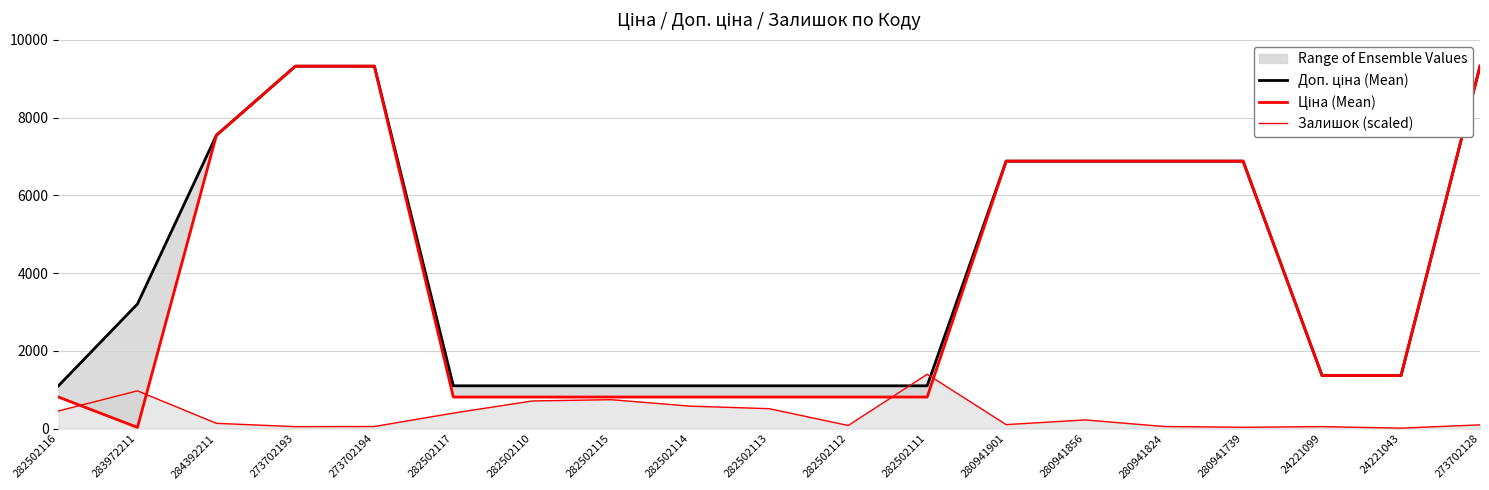

Where is the first local minimum for Залишок (scaled)?

273702193